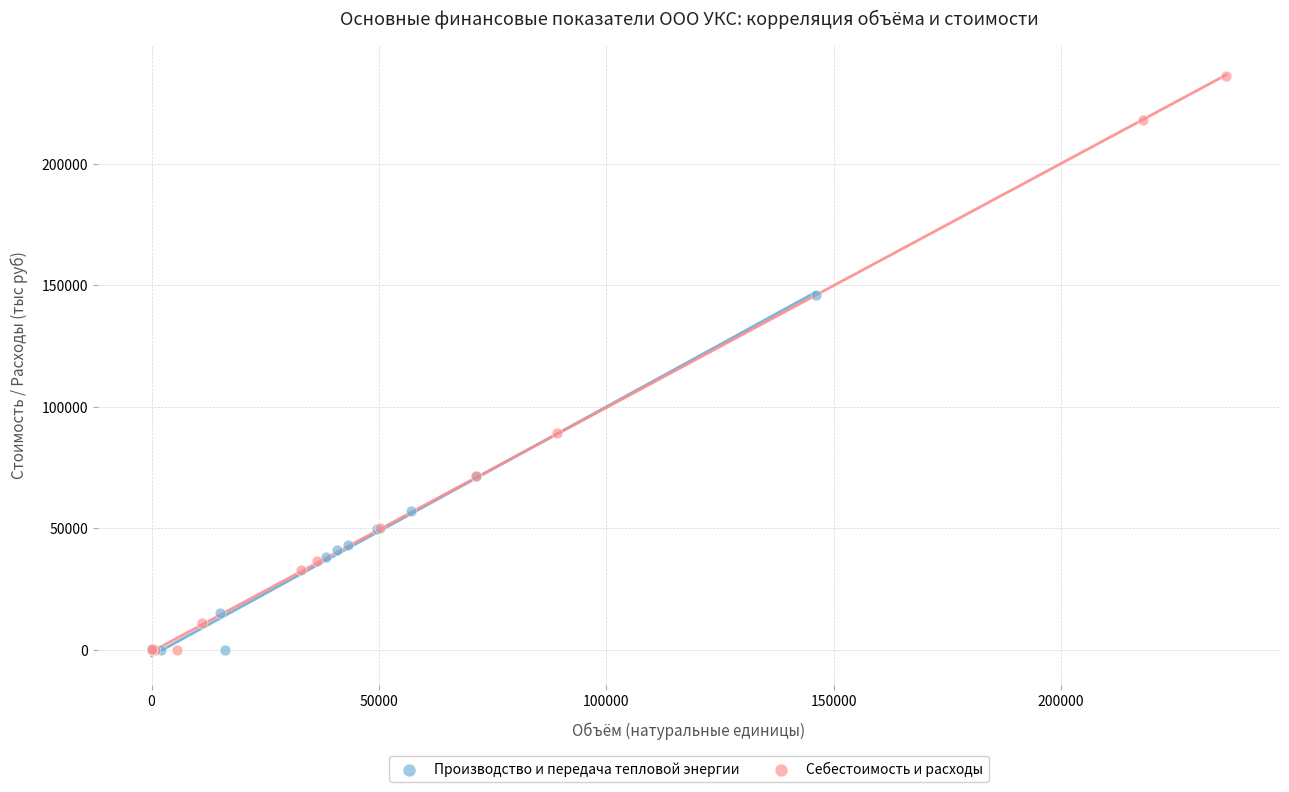

Which series has the widest spread of Y values?

Себестоимость и расходы